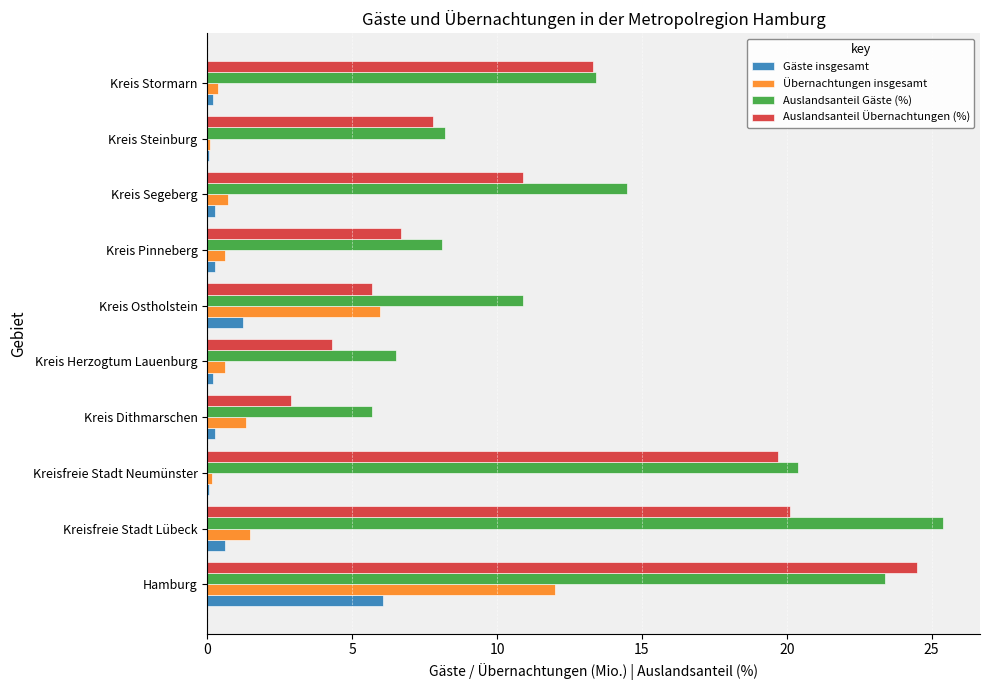

Is it true that Auslandsanteil Gäste (%) equals 28.0 at Kreisfreie Stadt Neumünster?

False